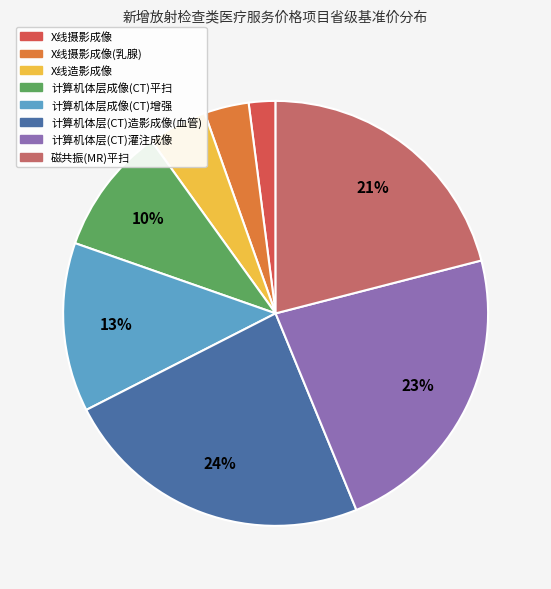

Rank the categories by value from lowest to highest.

X线摄影成像, X线摄影成像(乳腺), X线造影成像, 计算机体层成像(CT)平扫, 计算机体层成像(CT)增强, 磁共振(MR)平扫, 计算机体层(CT)灌注成像, 计算机体层(CT)造影成像(血管)